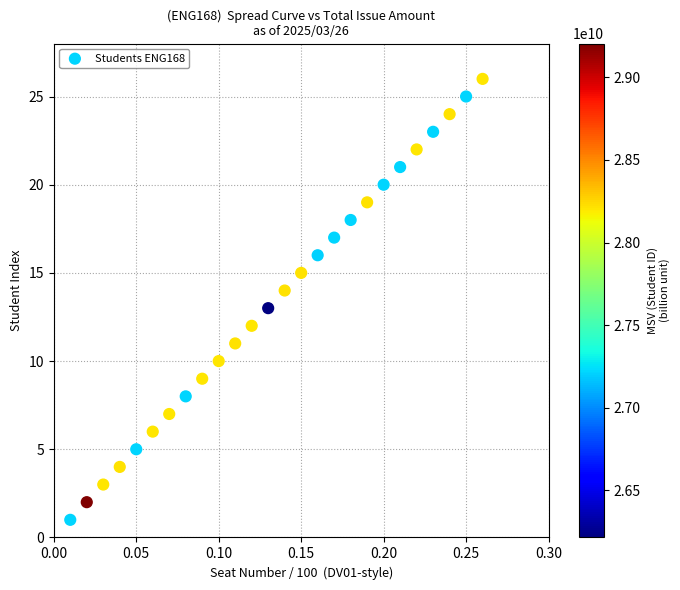

What is the range of Y values (max minus min)?

25